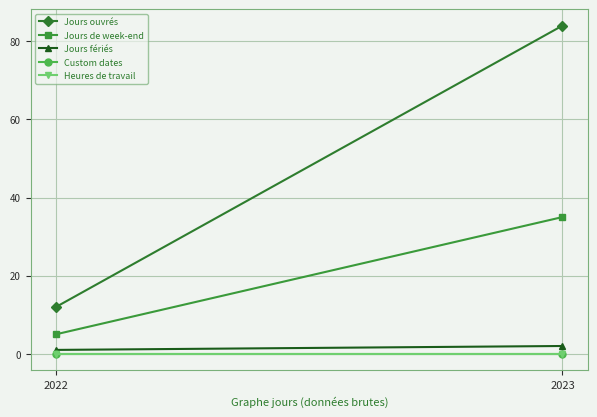

Reading left to right, list all the values displayed in this chart.

Jours ouvrés: 12	84
Jours de week-end: 5	35
Jours fériés: 1	2
Custom dates: 0	0
Heures de travail: 0	0